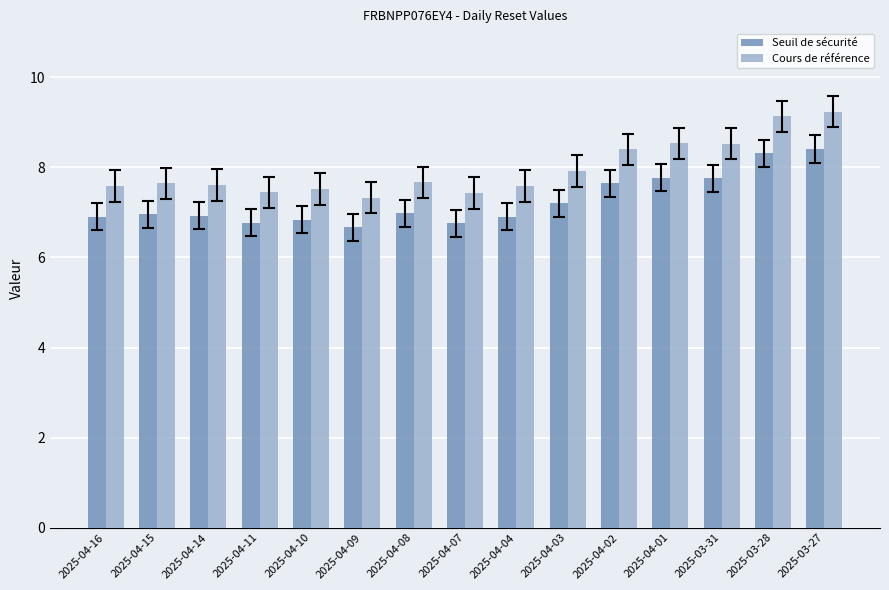

What is the difference between the maximum and minimum values in the Seuil de sécurité series?

1.7